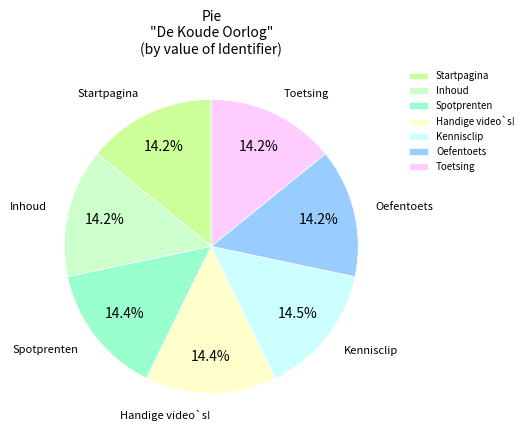

The Startpagina slice represents 14% of the pie. True or false?

True